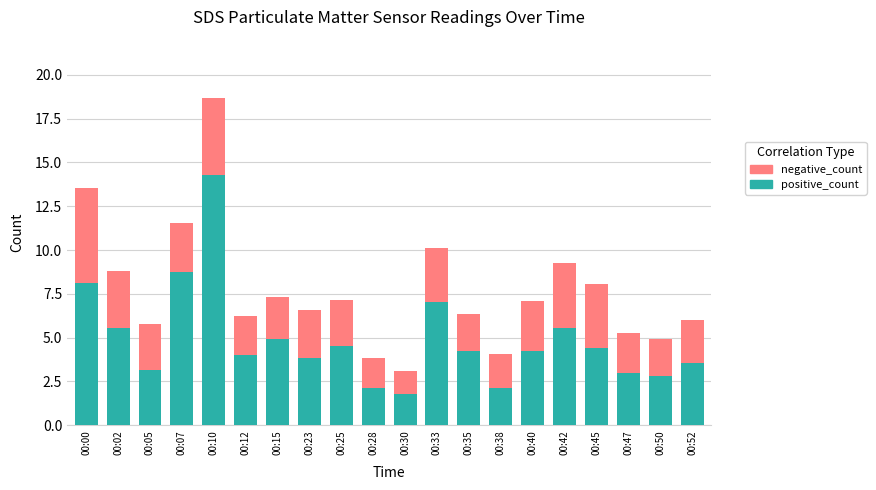

Count the number of categories in the chart.

20